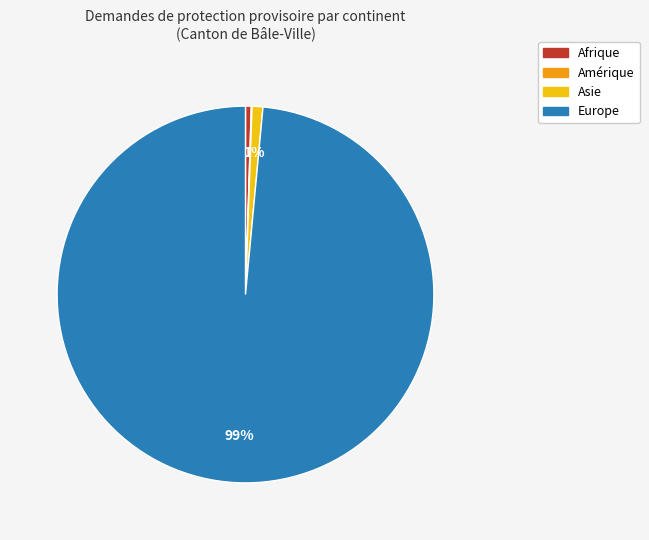

To the nearest percent, what is the average slice percentage?

25%